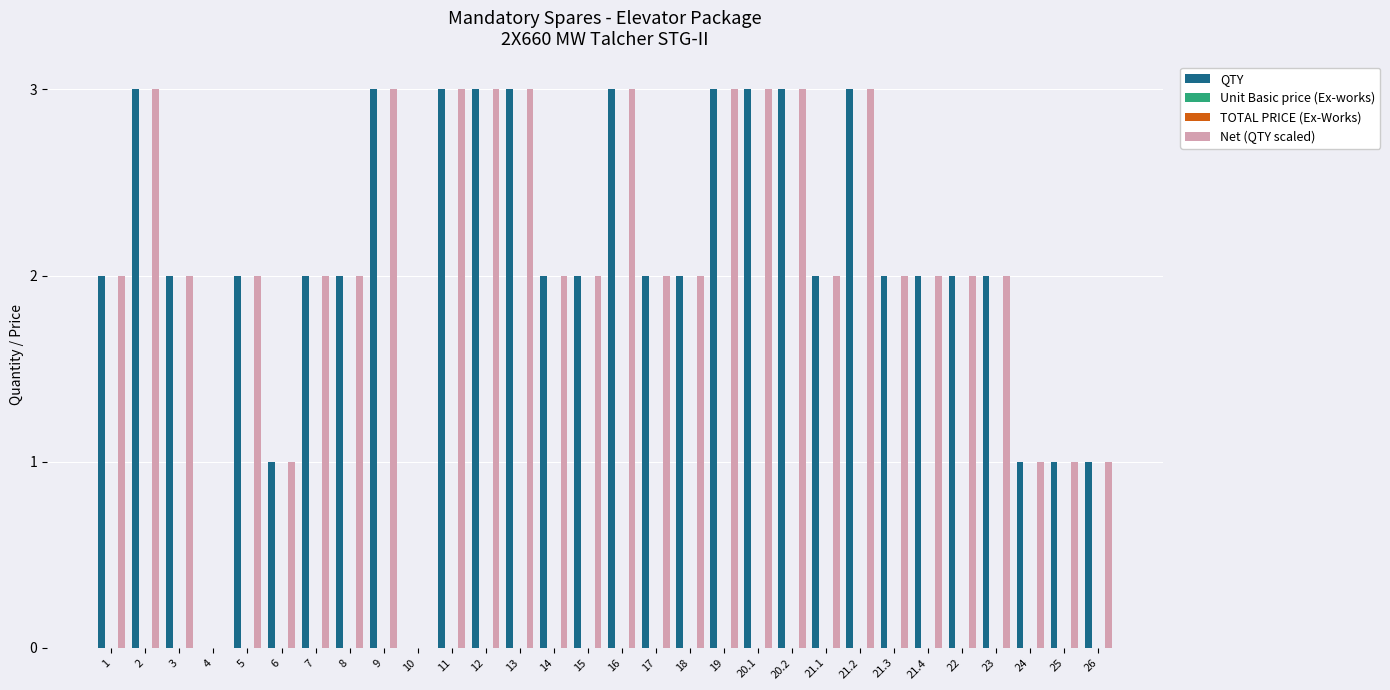

True or false: QTY has a value of 2 at 3.

True